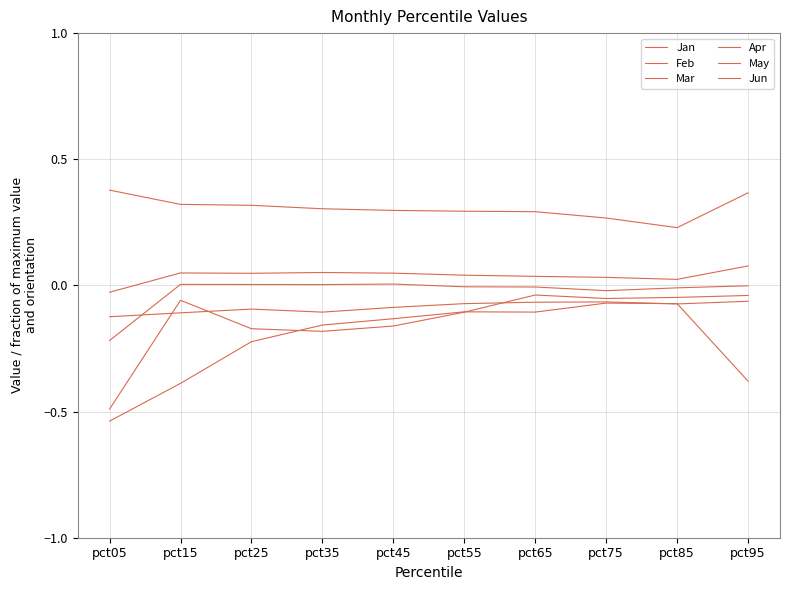

Does the chart display data point markers on the line(s)?

No